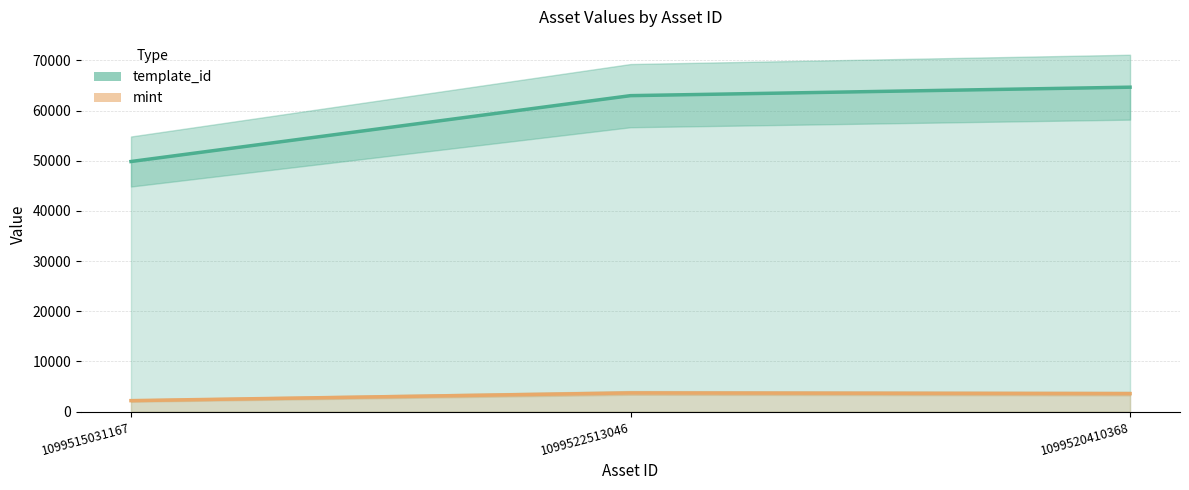

Rank the series at 1099520410368 from lowest to highest value.

mint, template_id